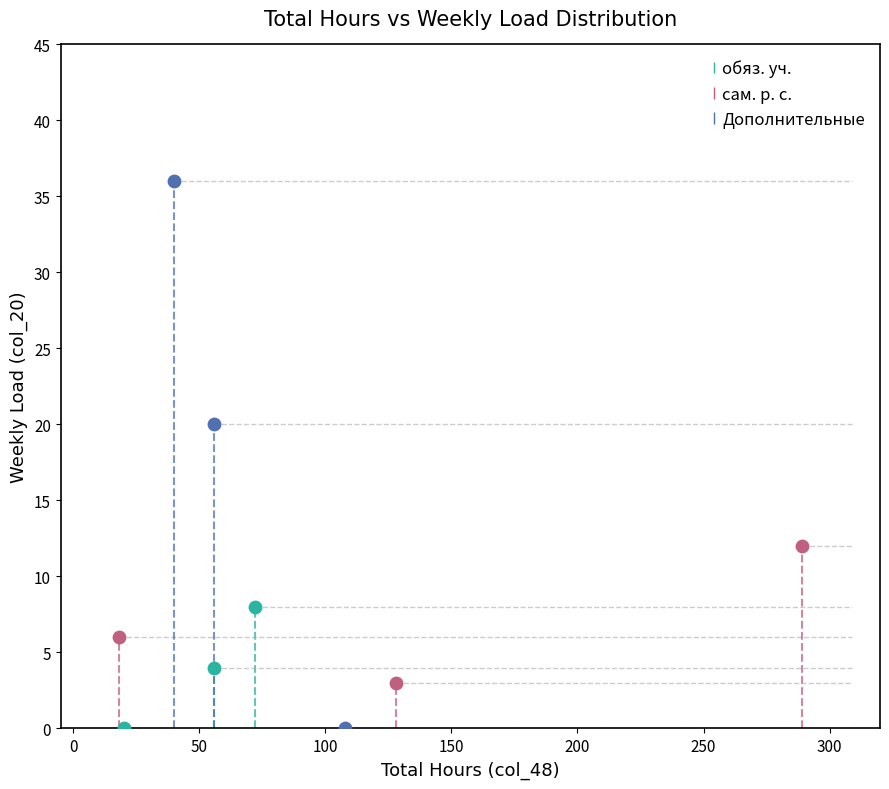

Which series has the widest spread of Y values?

Дополнительные